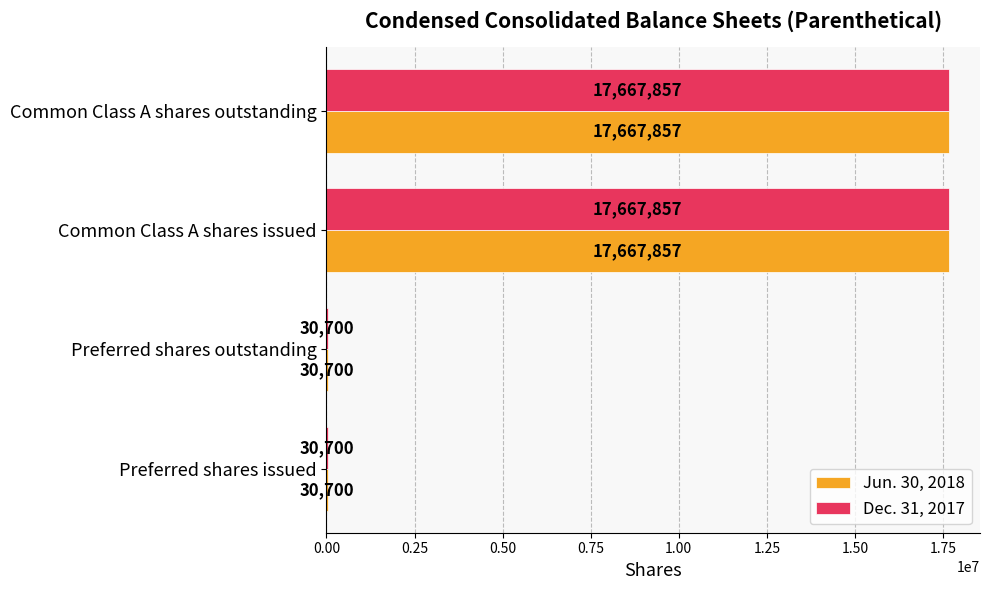

The value of Dec. 31, 2017 at Preferred shares issued is 30700. True or false?

True